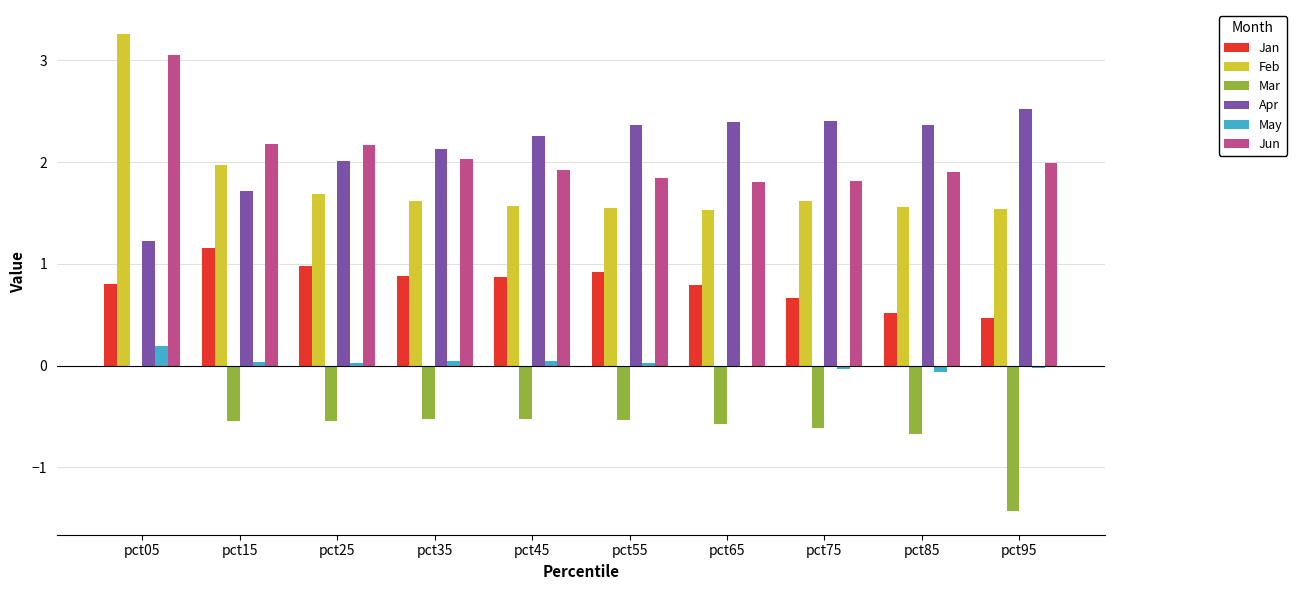

At which category is the sum across all series the highest?

pct05